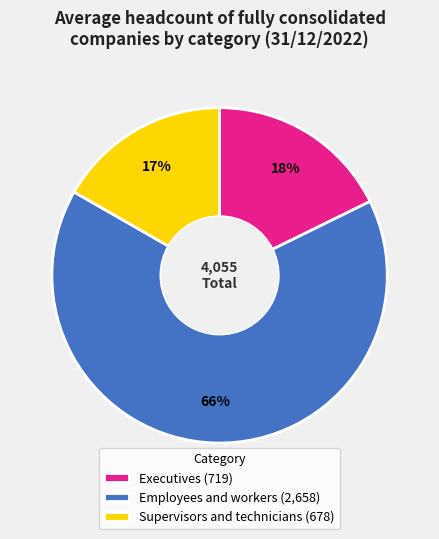

To the nearest percent, what percentage of the pie is Executives?

18%